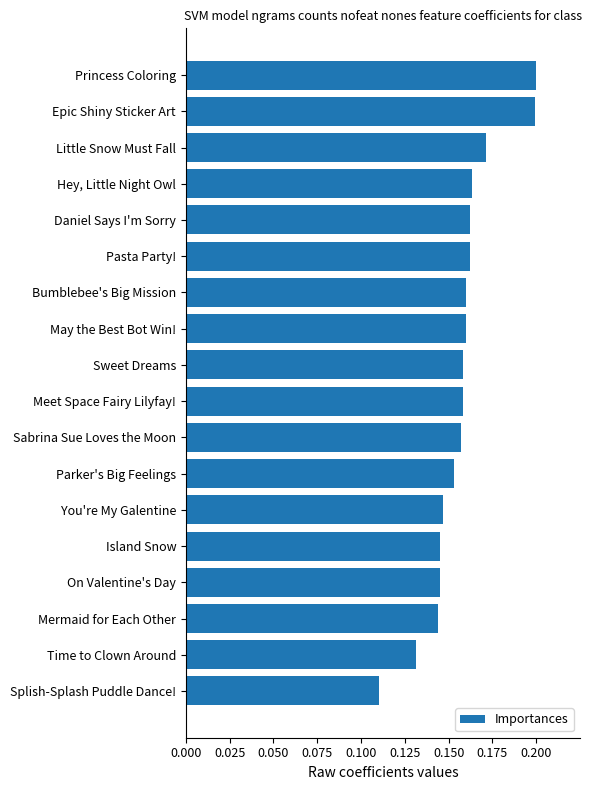

How many distinct data groups are displayed?

1